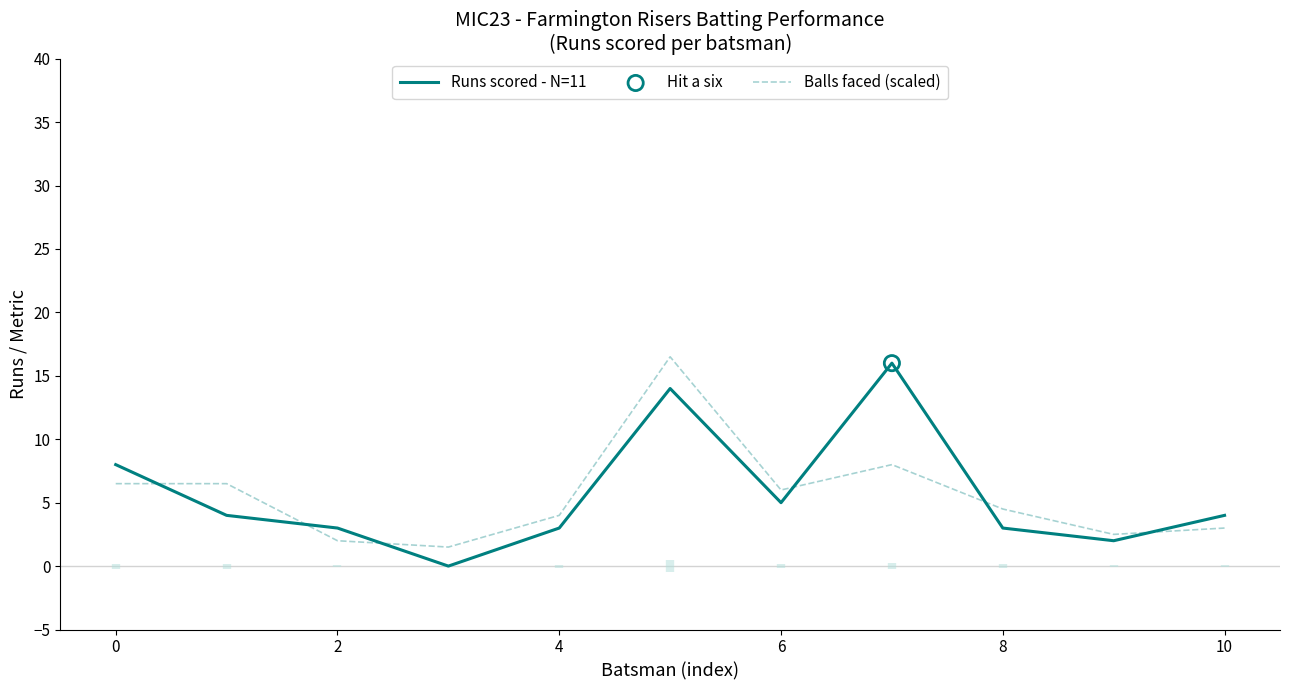

After their last crossing, which series has the higher values: Runs scored - N=11 or Balls faced (scaled)?

Runs scored - N=11